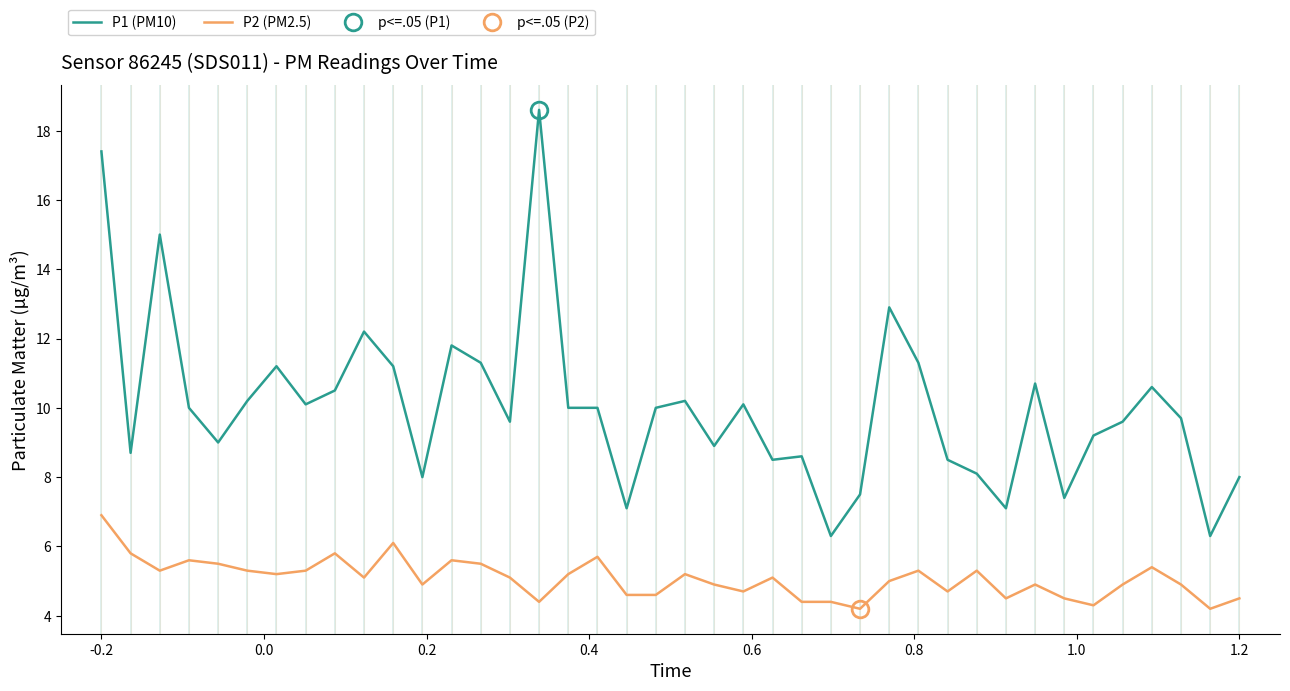

Reading left to right, transcribe all the data shown in this chart.

P1 (PM10): 17.4	8.7	15.0	10.0	9.0	10.2	11.2	10.1	10.5	12.2	11.2	8.0	11.8	11.3	9.6	18.6	10.0	10.0	7.1	10.0	10.2	8.9	10.1	8.5	8.6	6.3	7.5	12.9	11.3	8.5	8.1	7.1	10.7	7.4	9.2	9.6	10.6	9.7	6.3	8.0
P2 (PM2.5): 6.9	5.8	5.3	5.6	5.5	5.3	5.2	5.3	5.8	5.1	6.1	4.9	5.6	5.5	5.1	4.4	5.2	5.7	4.6	4.6	5.2	4.9	4.7	5.1	4.4	4.4	4.2	5.0	5.3	4.7	5.3	4.5	4.9	4.5	4.3	4.9	5.4	4.9	4.2	4.5